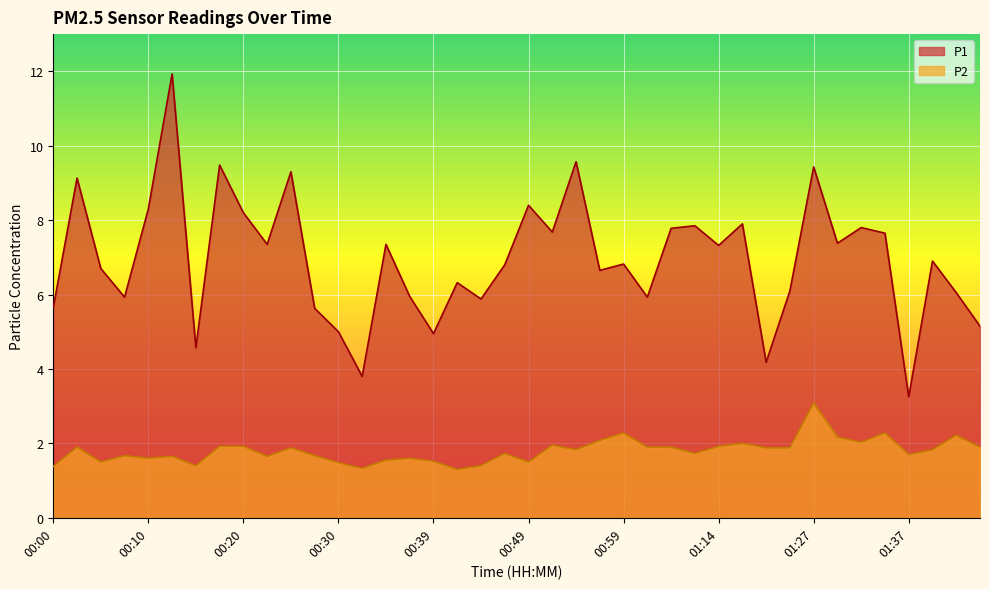

At which category is the sum across all series the highest?

00:13